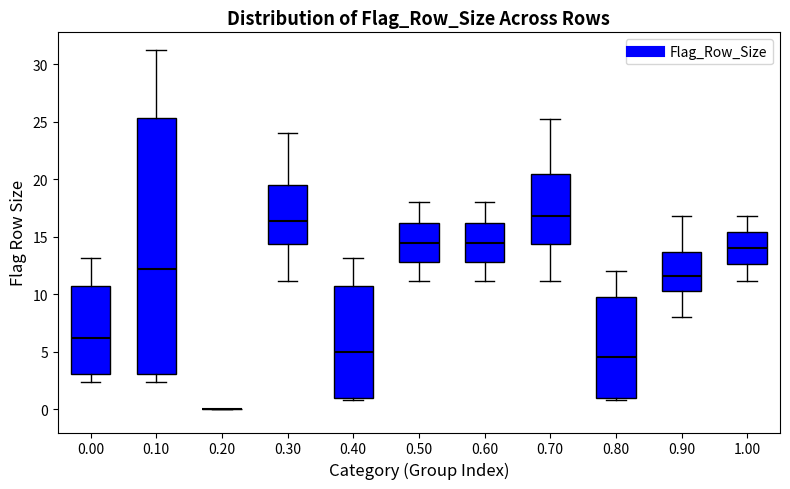

Reading left to right, read every box against the y-axis: the position of its median line, the range the box covers, and the ends of its whiskers. The values are not printed on the chart, so give them approximately, as read against the axis.

0.00: median 6.0, box 3.0 to 10.5, whiskers 2.5 to 13.0
0.10: median 12.0, box 3.0 to 25.5, whiskers 2.5 to 31.0
0.20: box collapsed to a line at 0.0, whiskers 0.0 to 0.0
0.30: median 16.5, box 14.5 to 19.5, whiskers 11.0 to 24.0
0.40: median 5.0, box 1.0 to 10.5, whiskers 1.0 (just below the box's lower edge) to 13.0
0.50: median 14.5, box 13.0 to 16.0, whiskers 11.0 to 18.0
0.60: median 14.5, box 13.0 to 16.0, whiskers 11.0 to 18.0
0.70: median 17.0, box 14.5 to 20.5, whiskers 11.0 to 25.0
0.80: median 4.5, box 1.0 to 10.0, whiskers 1.0 (just below the box's lower edge) to 12.0
0.90: median 11.5, box 10.5 to 13.5, whiskers 8.0 to 17.0
1.00: median 14.0, box 12.5 to 15.5, whiskers 11.0 to 17.0